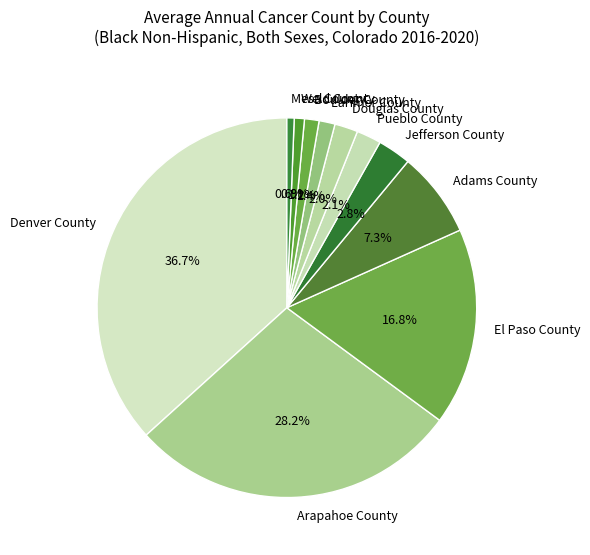

Is Weld County the majority of the pie?

No